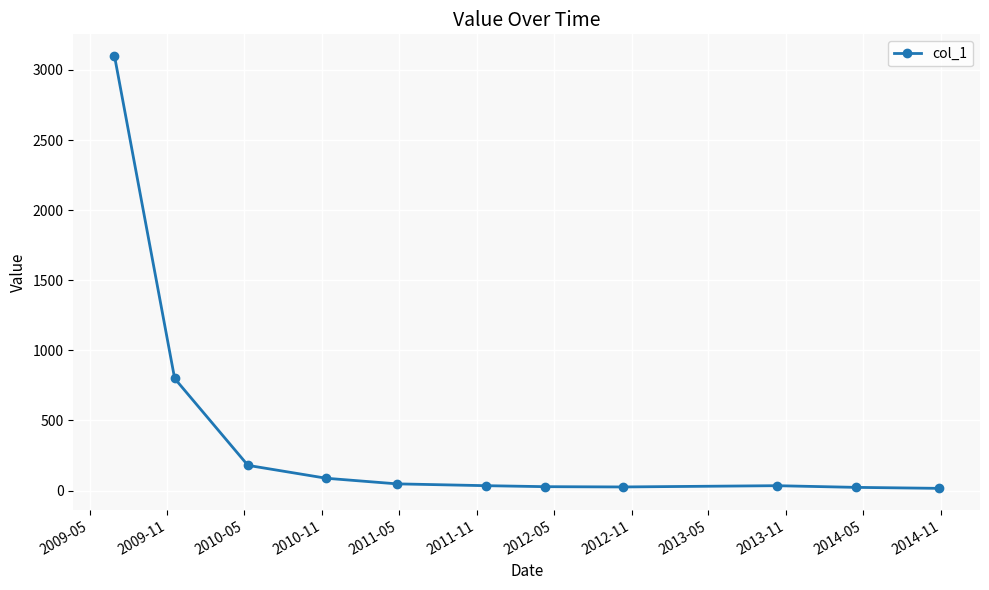

What is the average value?

398